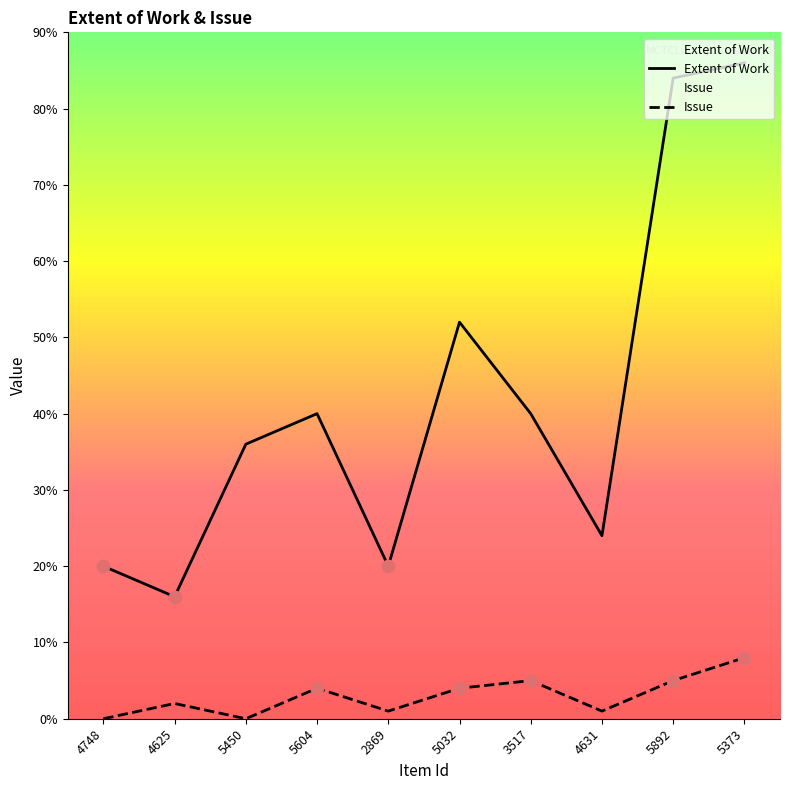

Which series contains the lowest Y value?

Issue